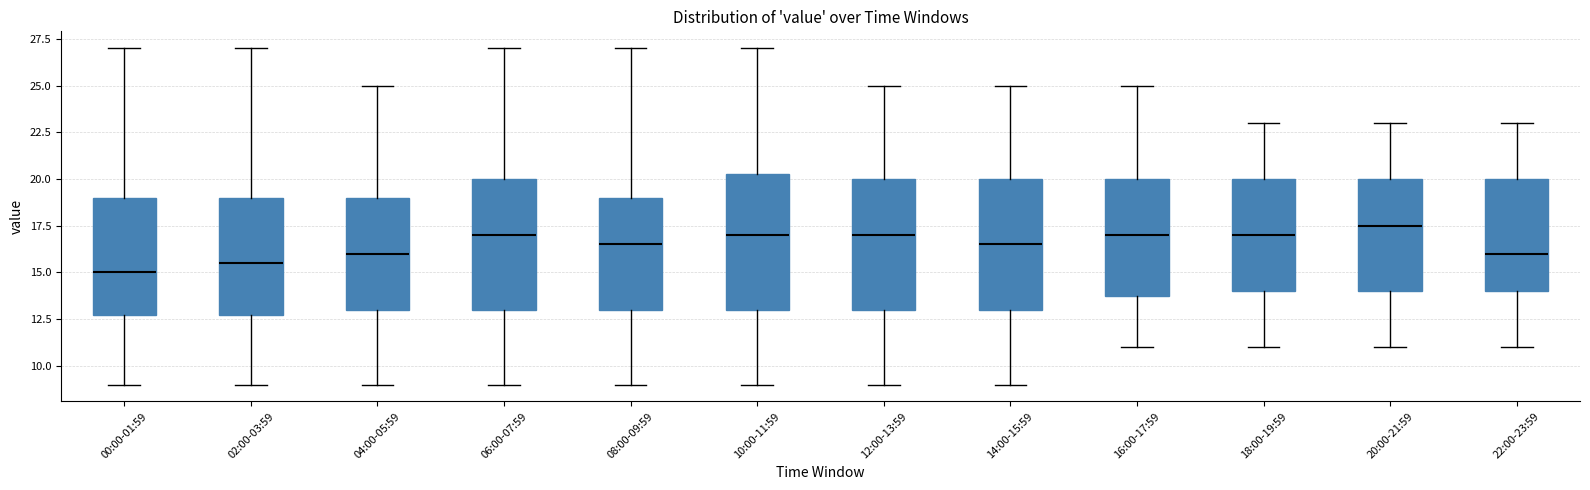

Where is the lower edge of the box for 00:00-01:59 on the y-axis? The values are not printed on the chart, so give them approximately, as read against the axis.

13.0